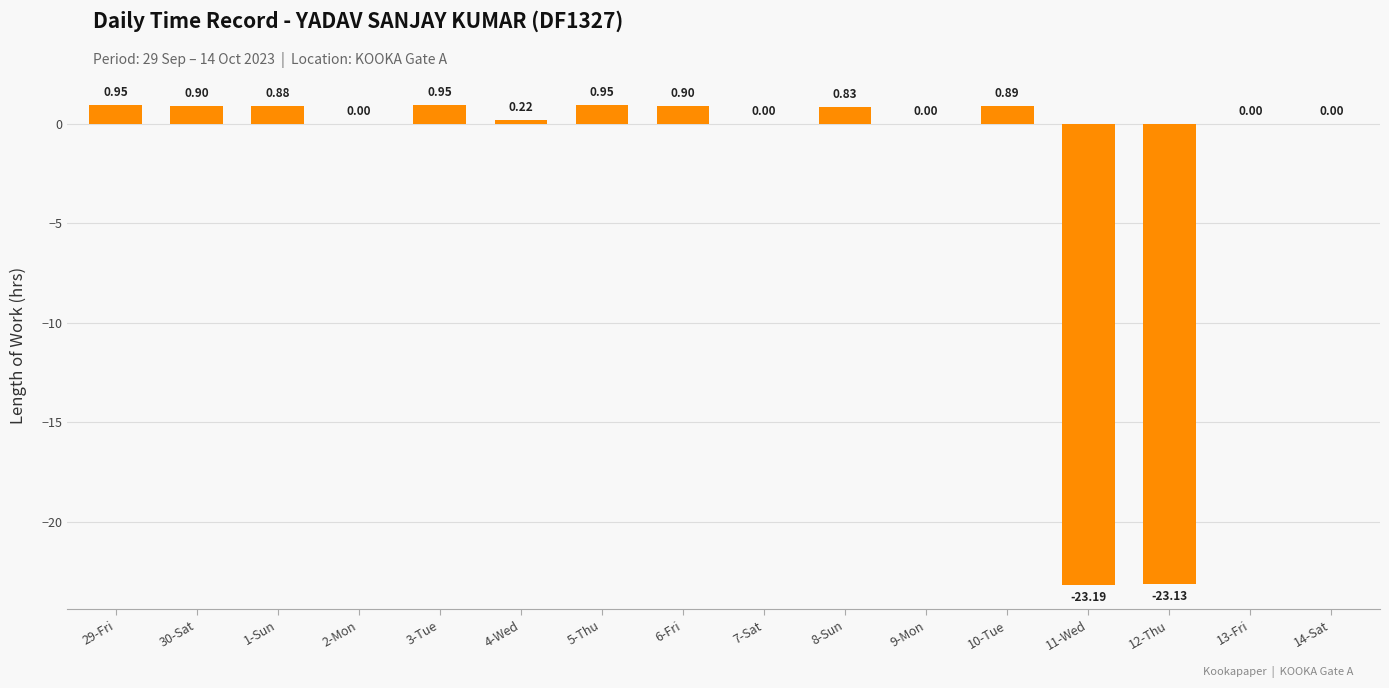

Which has a higher value, 14-Sat or 11-Wed?

14-Sat